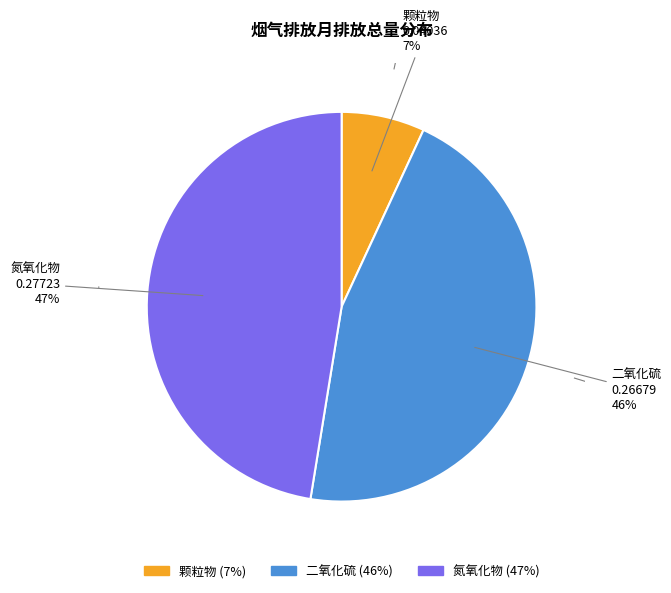

The 二氧化硫 slice represents 46% of the pie. True or false?

True